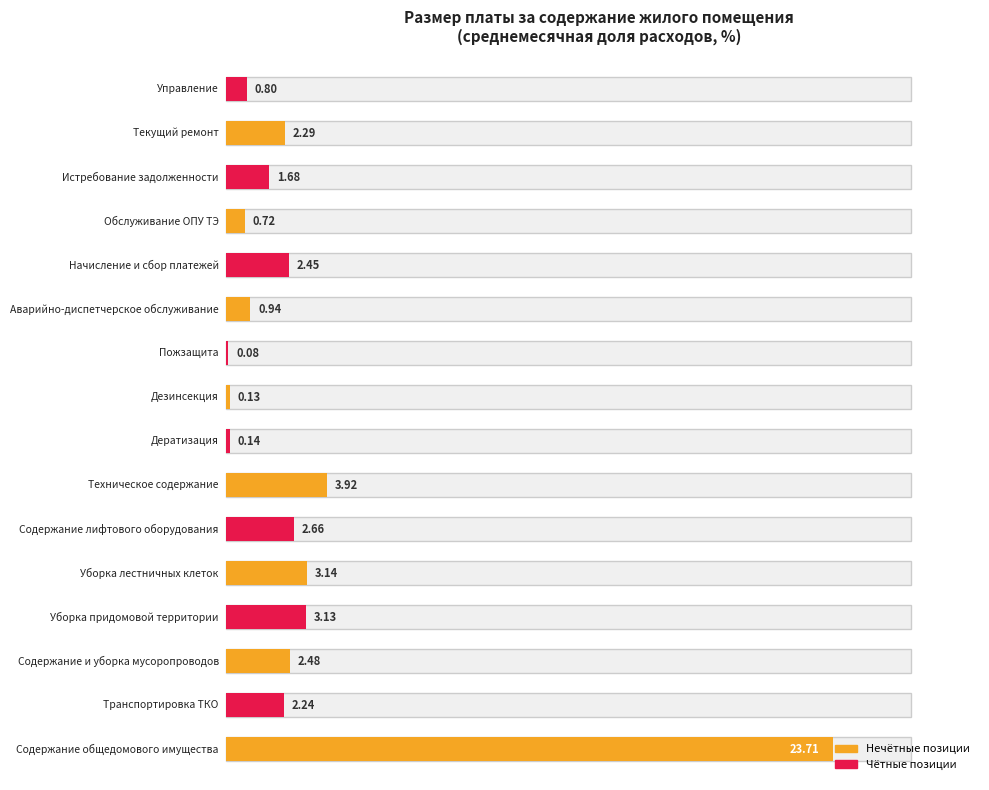

True or false: the data shows 2.5 at Техническое содержание.

False